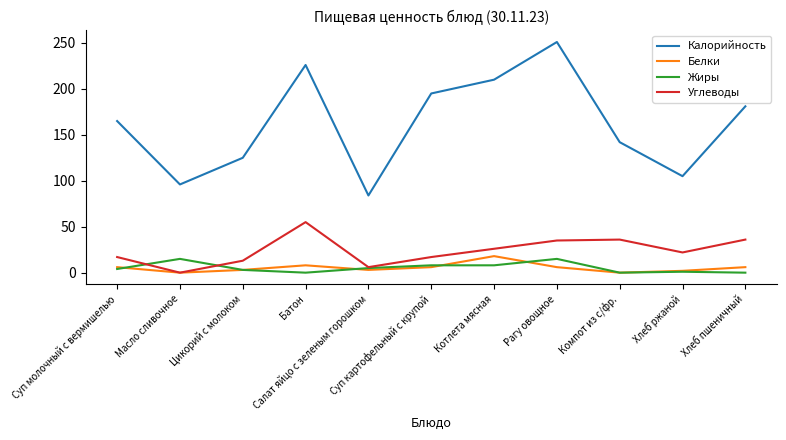

Which series ends up on top after the final intersection of Углеводы and Жиры?

Углеводы